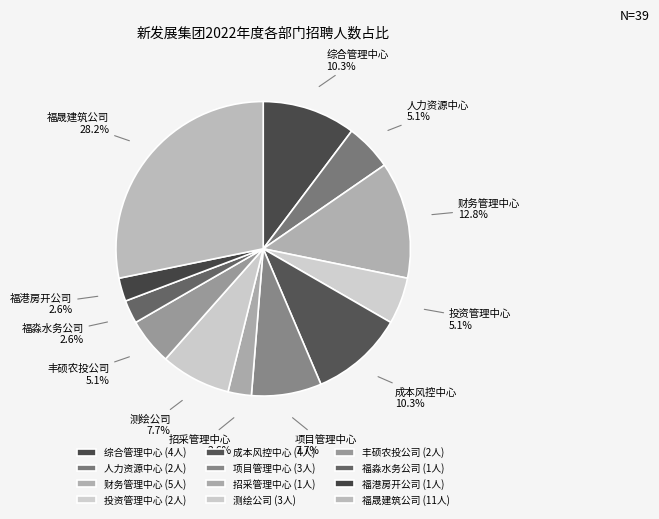

Is it true that 测绘公司 is 1% of the pie?

False